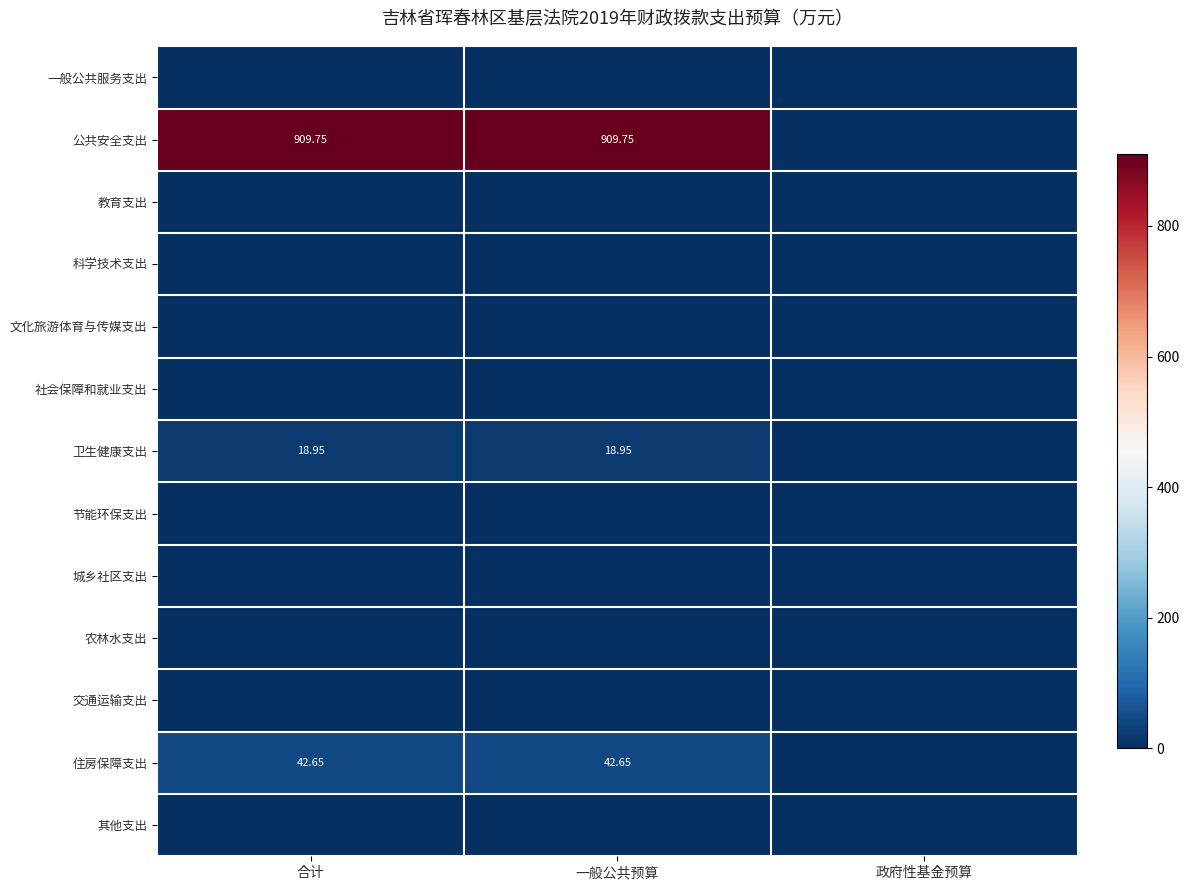

At which label does 其他支出 reach its peak?

合计